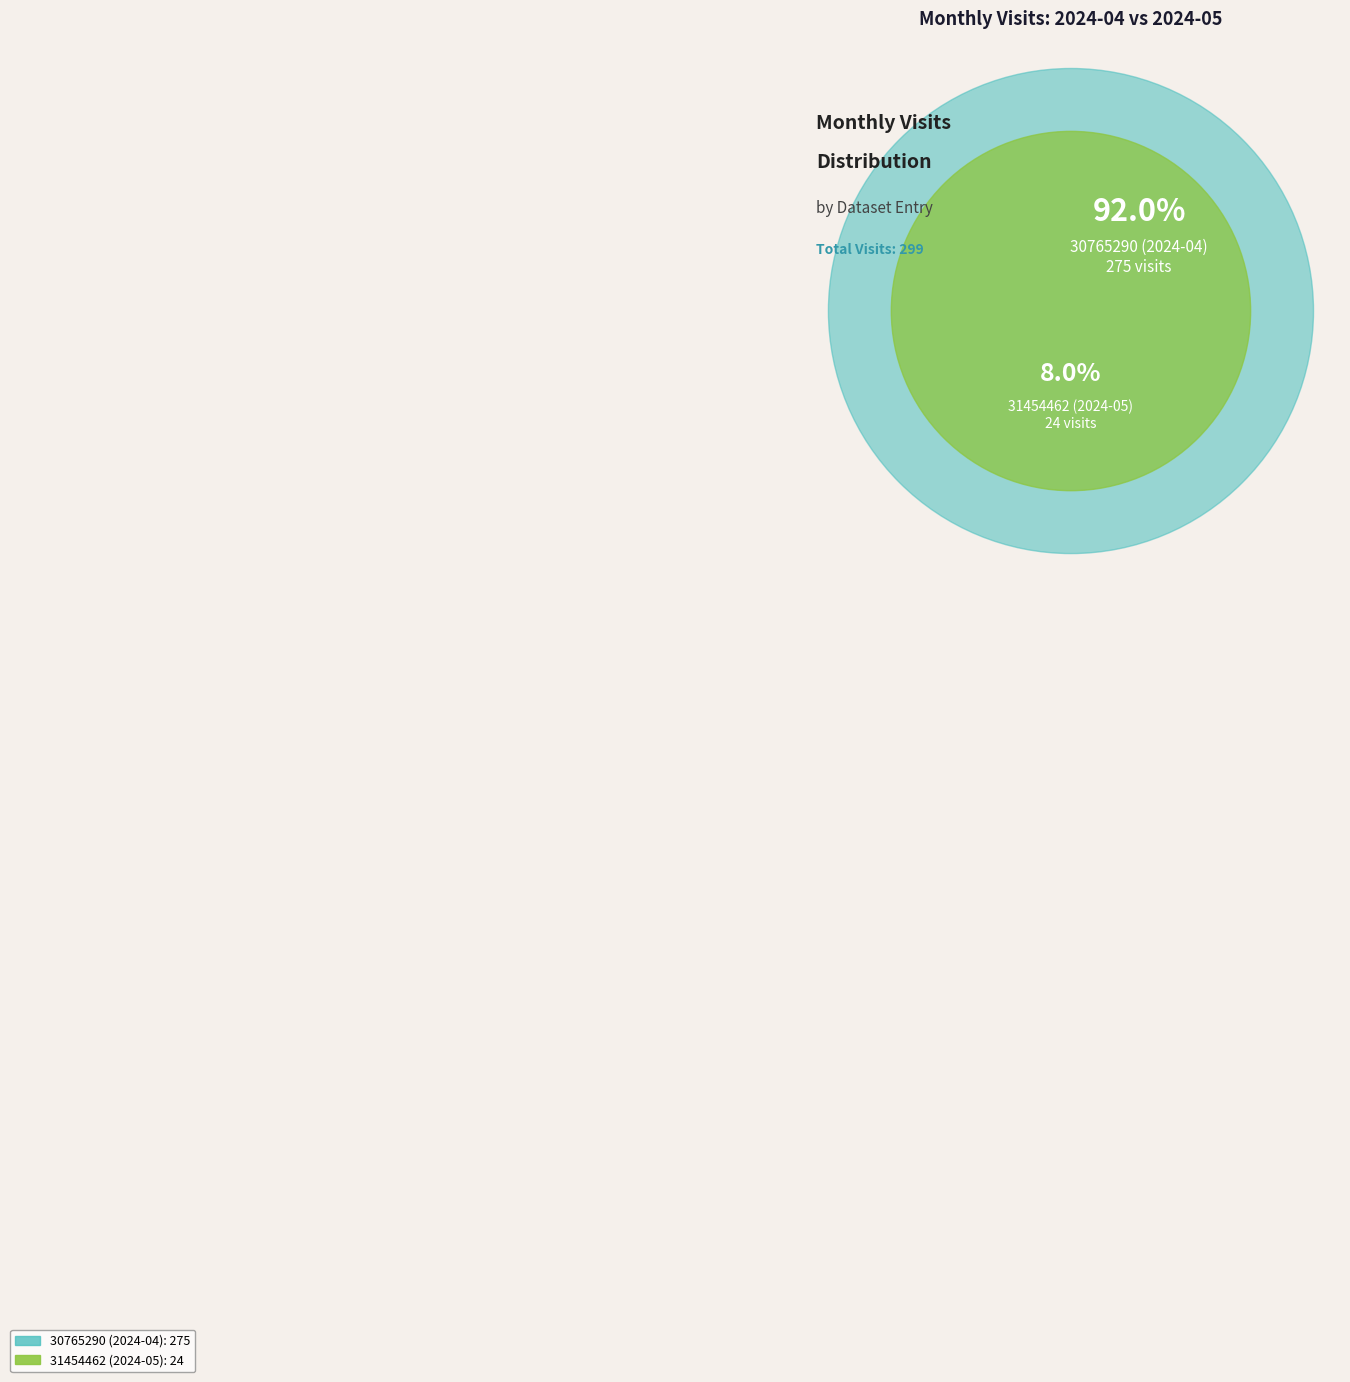

To the nearest percent, what is the difference between the largest and smallest slice percentages?

84%